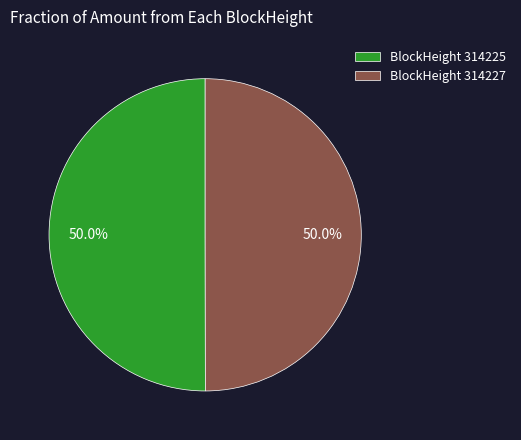

What is the total percentage of BlockHeight 314227 and BlockHeight 314225?

100.0%